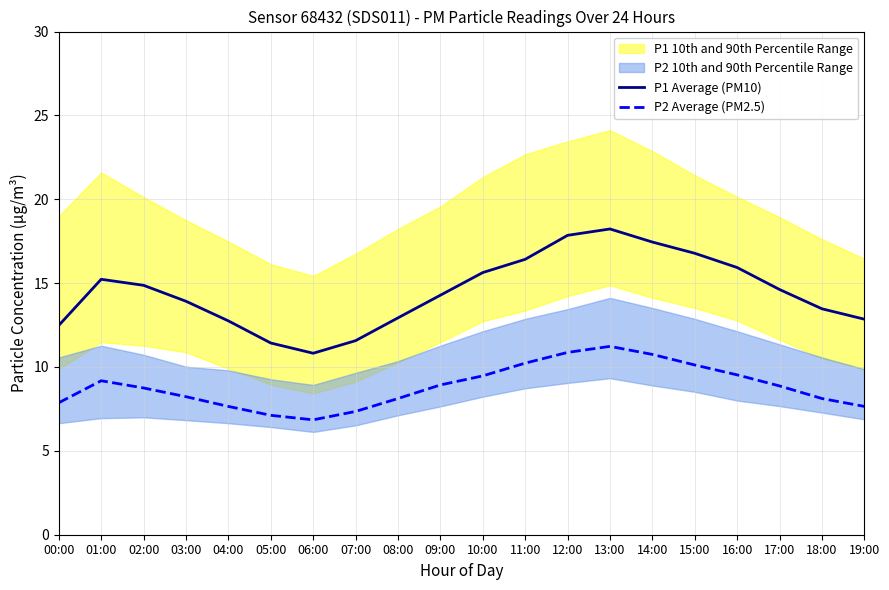

How many values in the P1 Average (PM10) series are below 14?

9